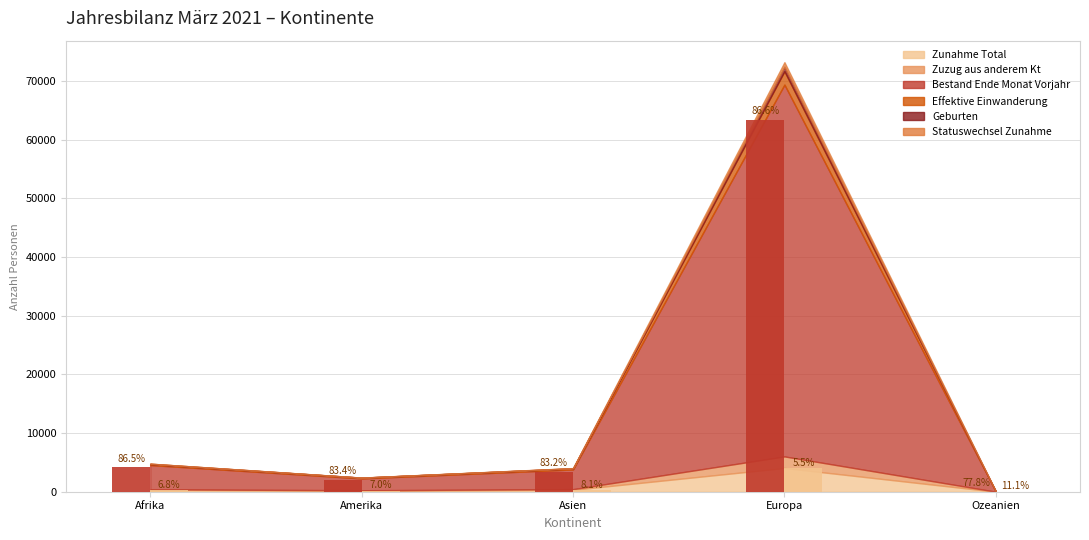

What is the label of the 1st bar from the left?

Afrika